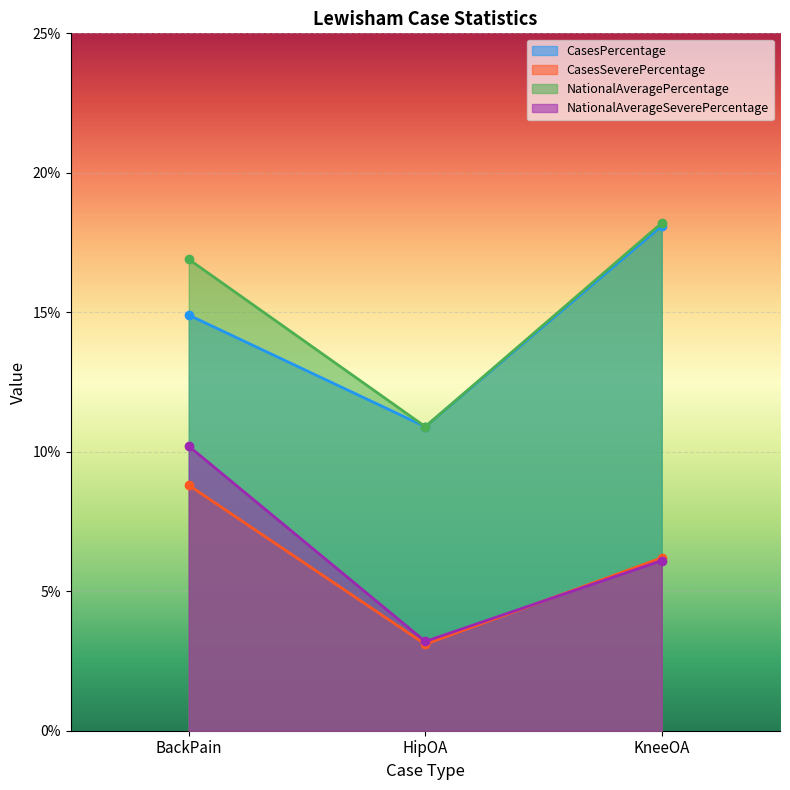

At which category is the sum across all series the highest?

BackPain